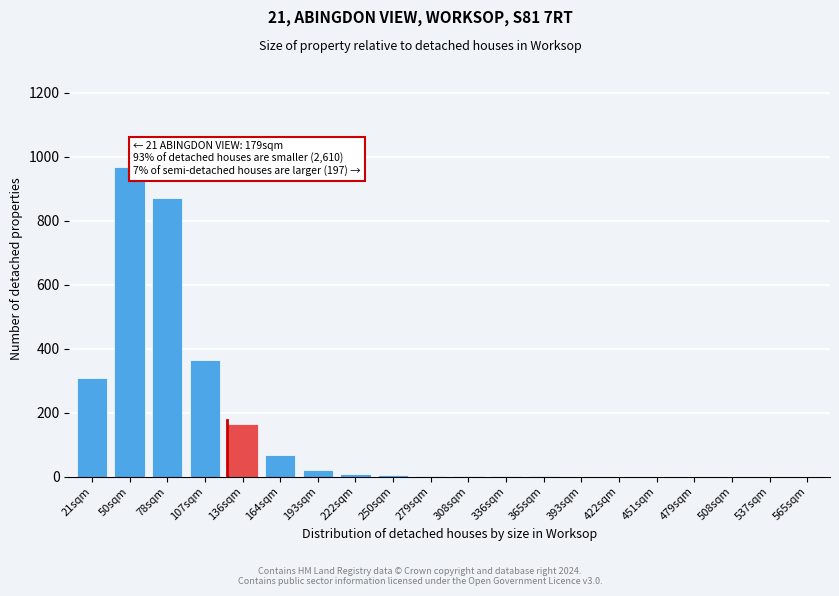

What is the sum of all values?

2787